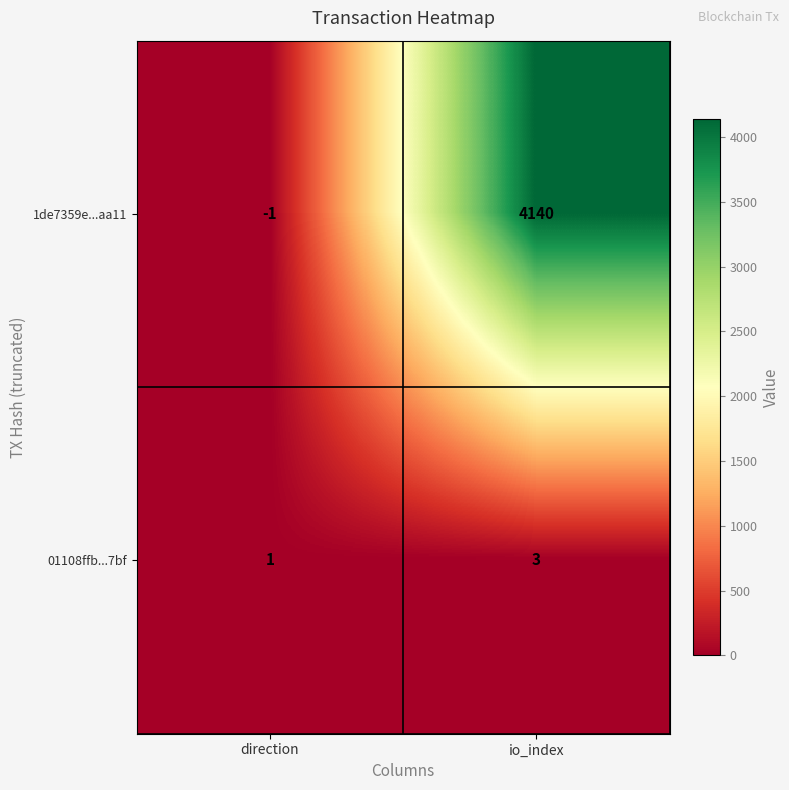

List the series in order of their peak value, highest first.

1de7359e...aa11, 01108ffb...7bf